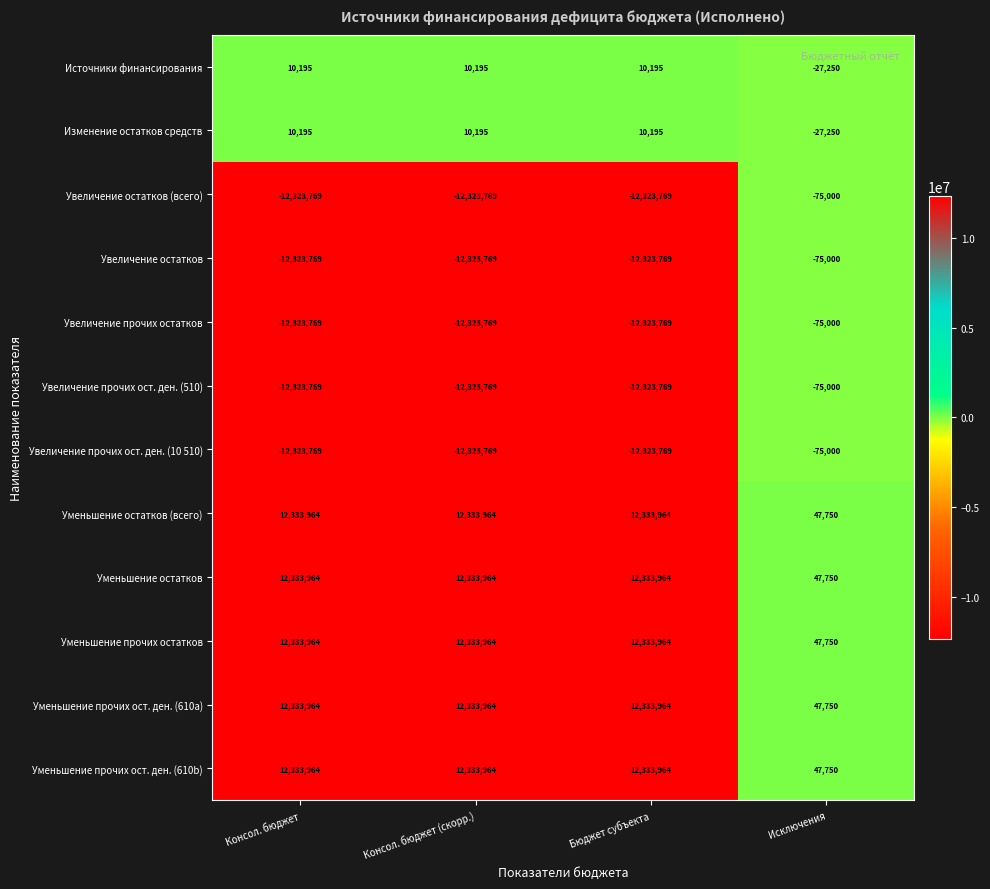

What is the spread (max minus min) of values at Бюджет субъекта?

24657733